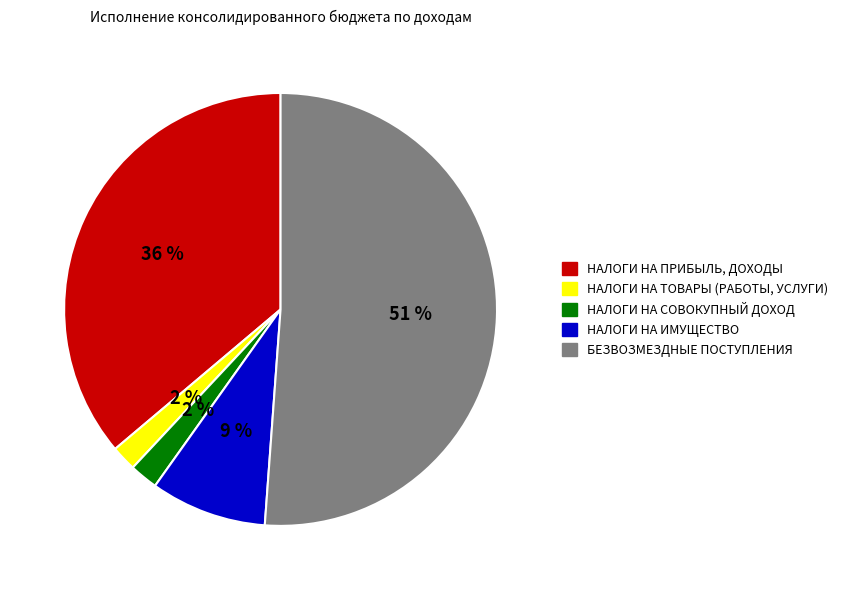

Which category has the biggest portion of the pie?

БЕЗВОЗМЕЗДНЫЕ ПОСТУПЛЕНИЯ